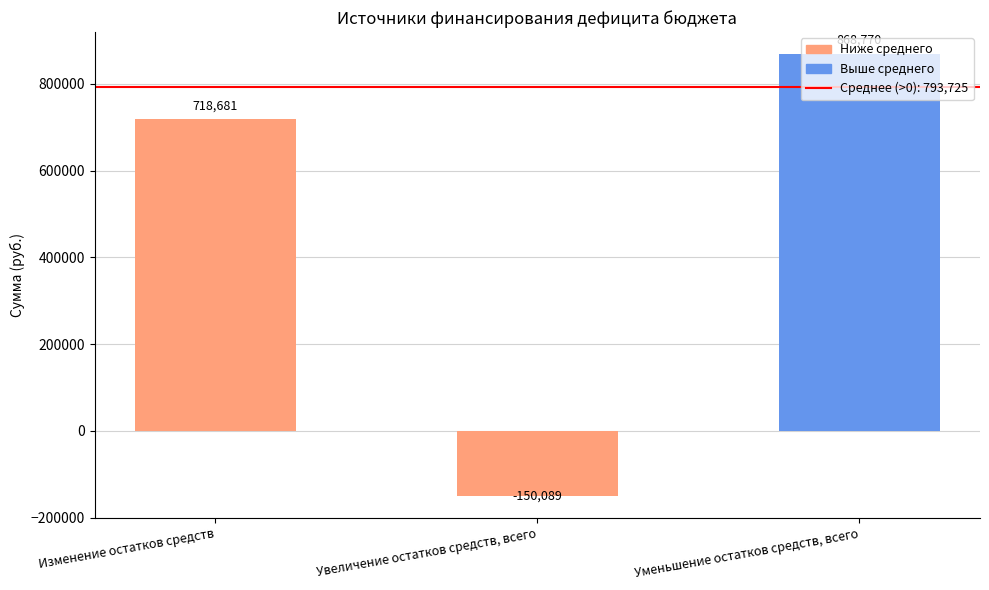

What is the smallest value displayed?

-150088.9